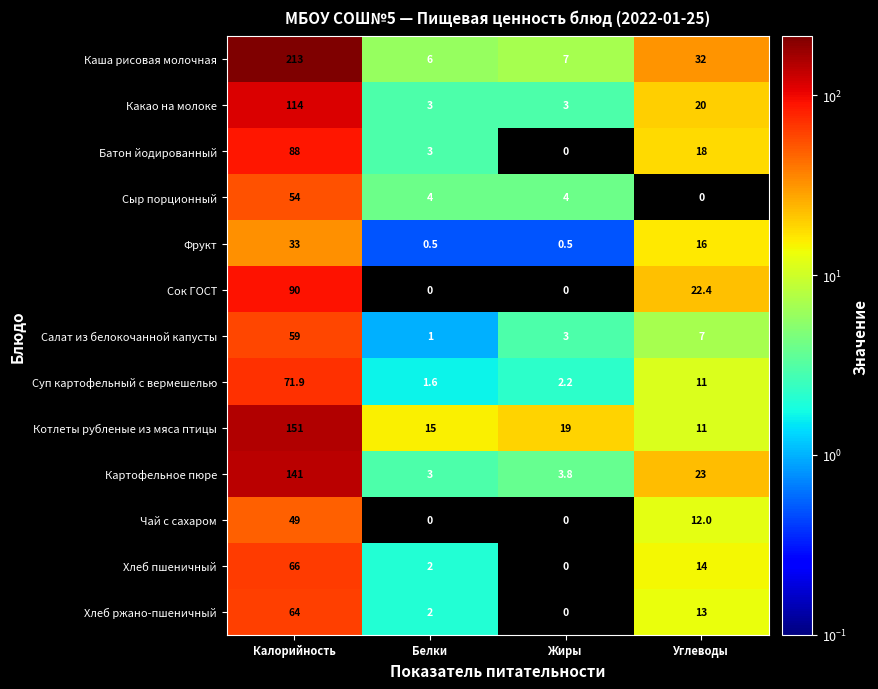

Read the Какао на молоке value at Жиры.

3.0